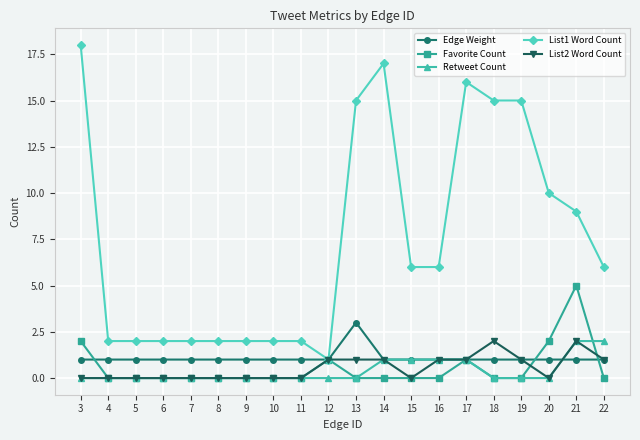

Count the number of data series in this chart.

5